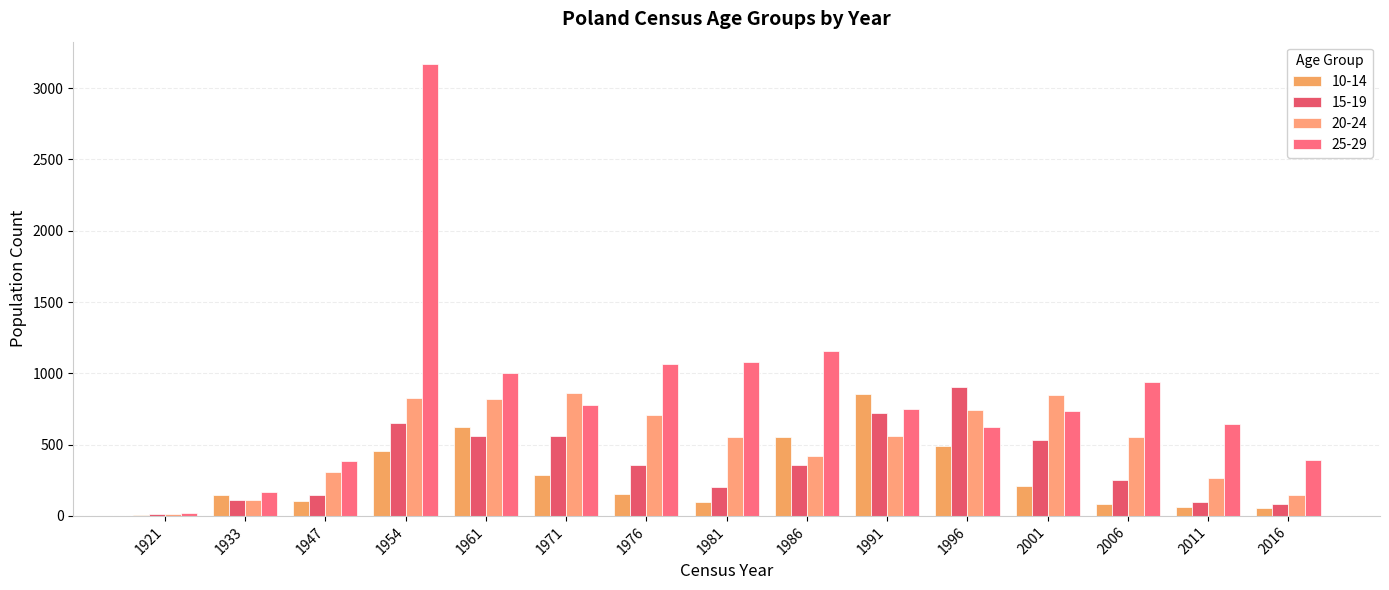

At how many categories does at least one series exceed 1418?

1